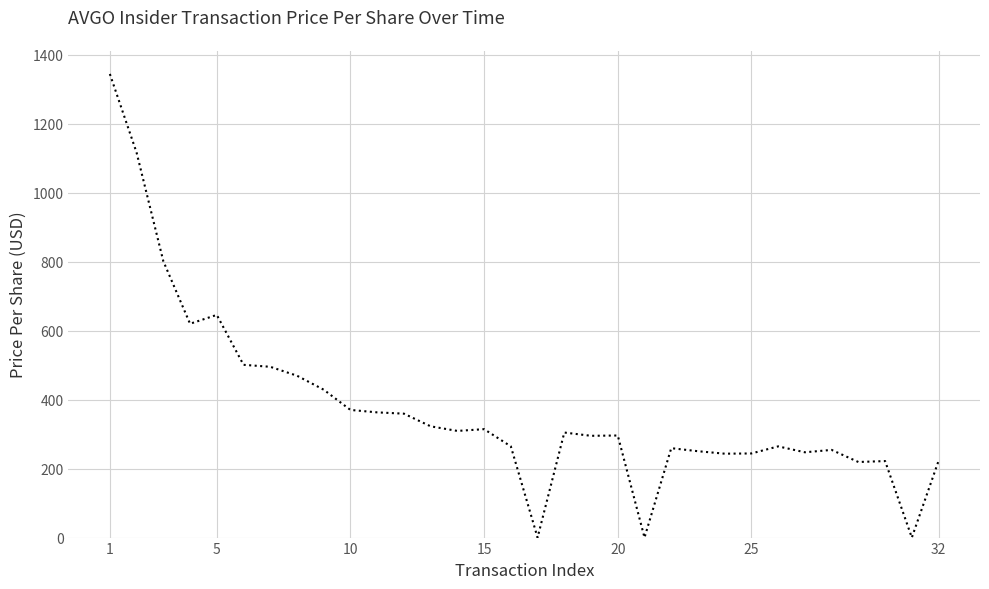

What is the greatest value displayed?

1344.0